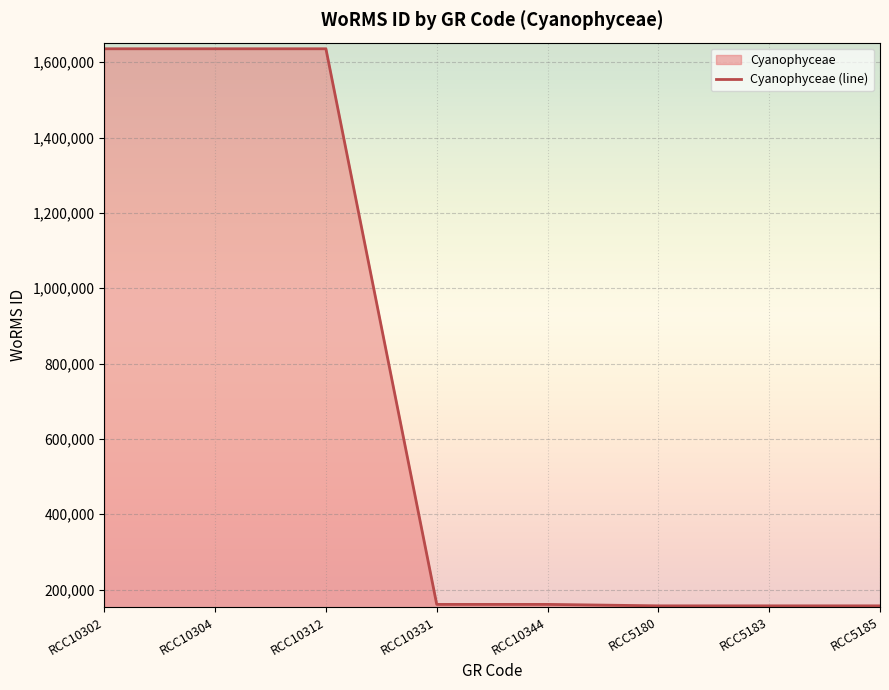

Does the chart display data point markers on the line(s)?

No